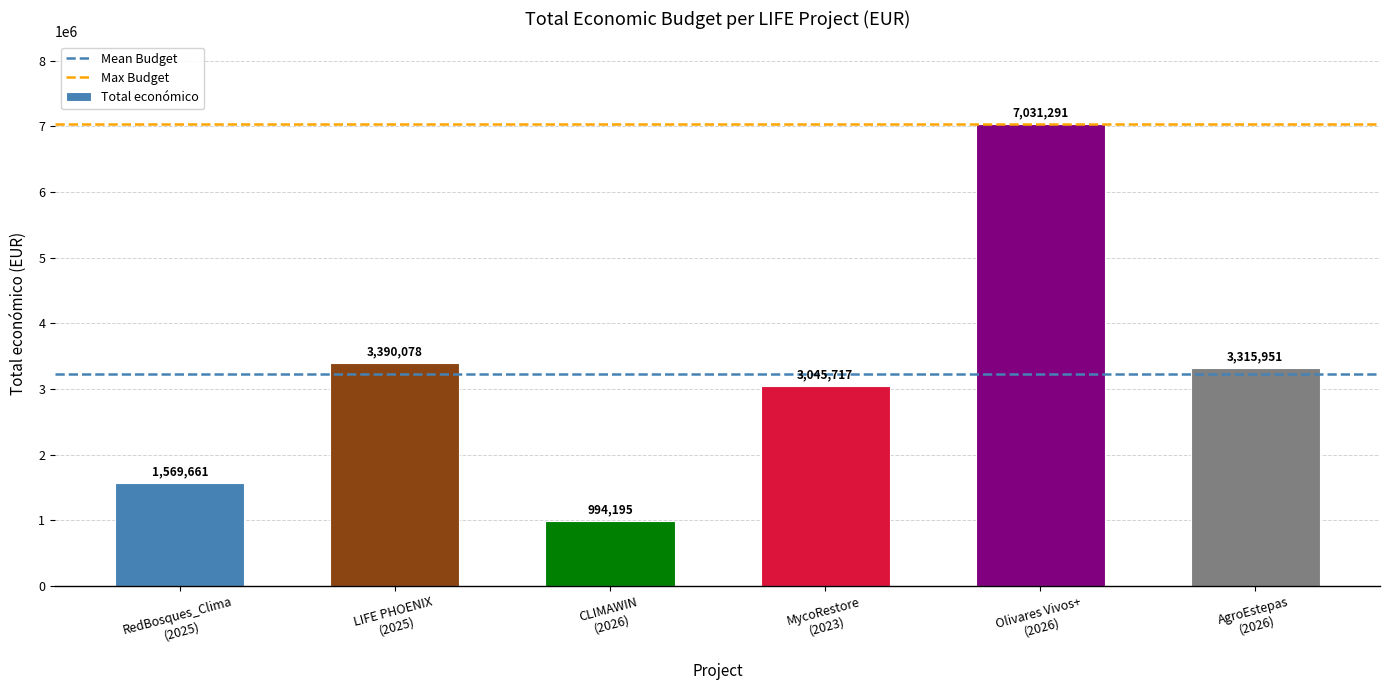

What is the label of the 2nd bar from the right?

Olivares Vivos+
(2026)